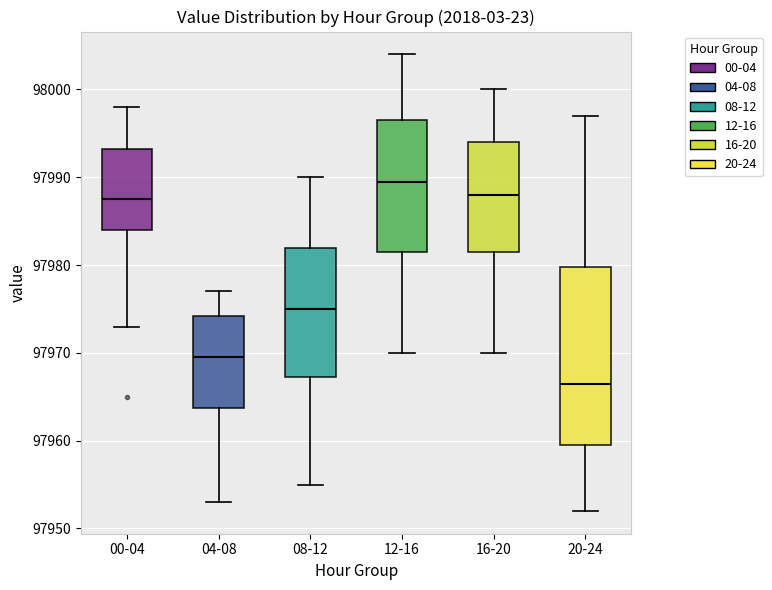

Where does the median line of the box for 04-08 sit on the y-axis? The values are not printed on the chart, so give them approximately, as read against the axis.

97970